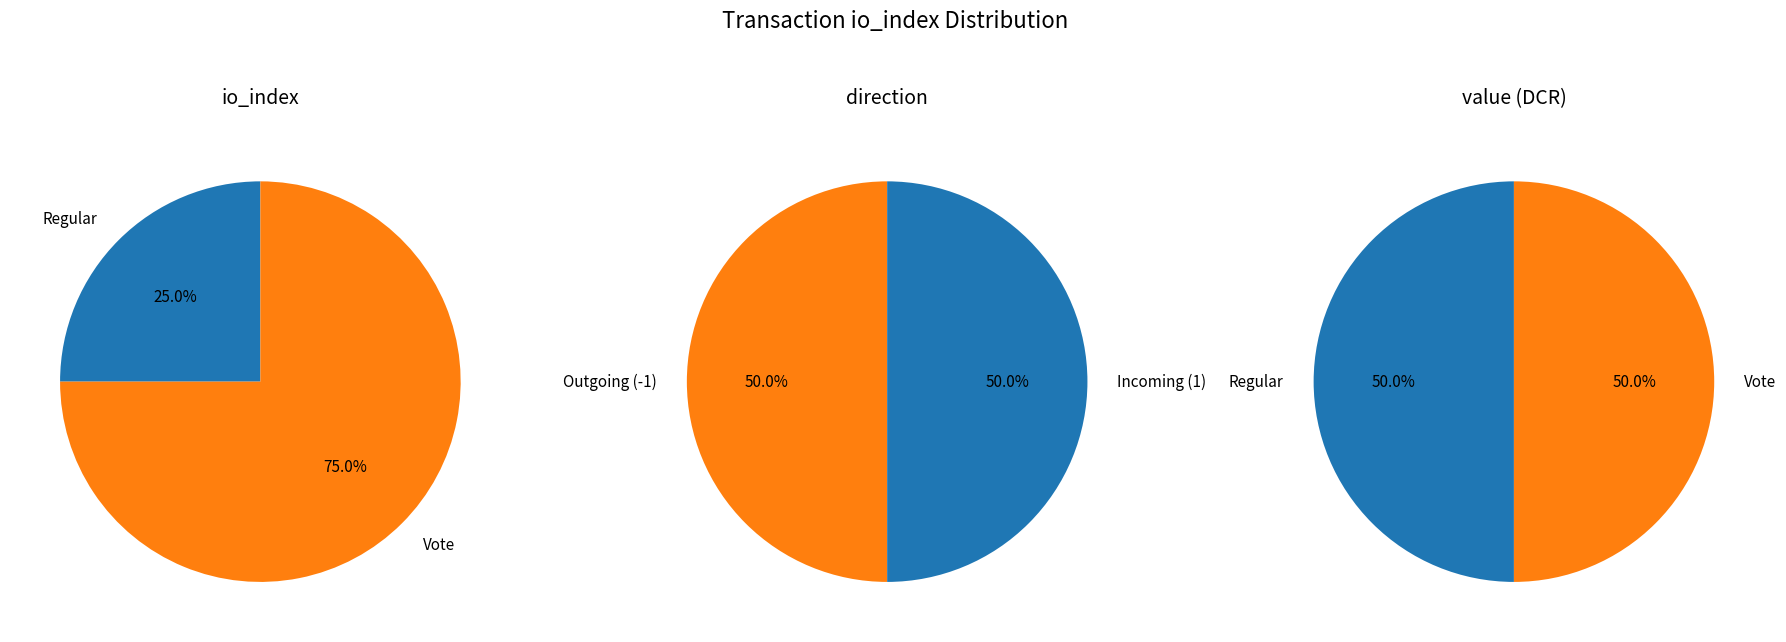

What is the total percentage of Regular and Vote?

100.0%